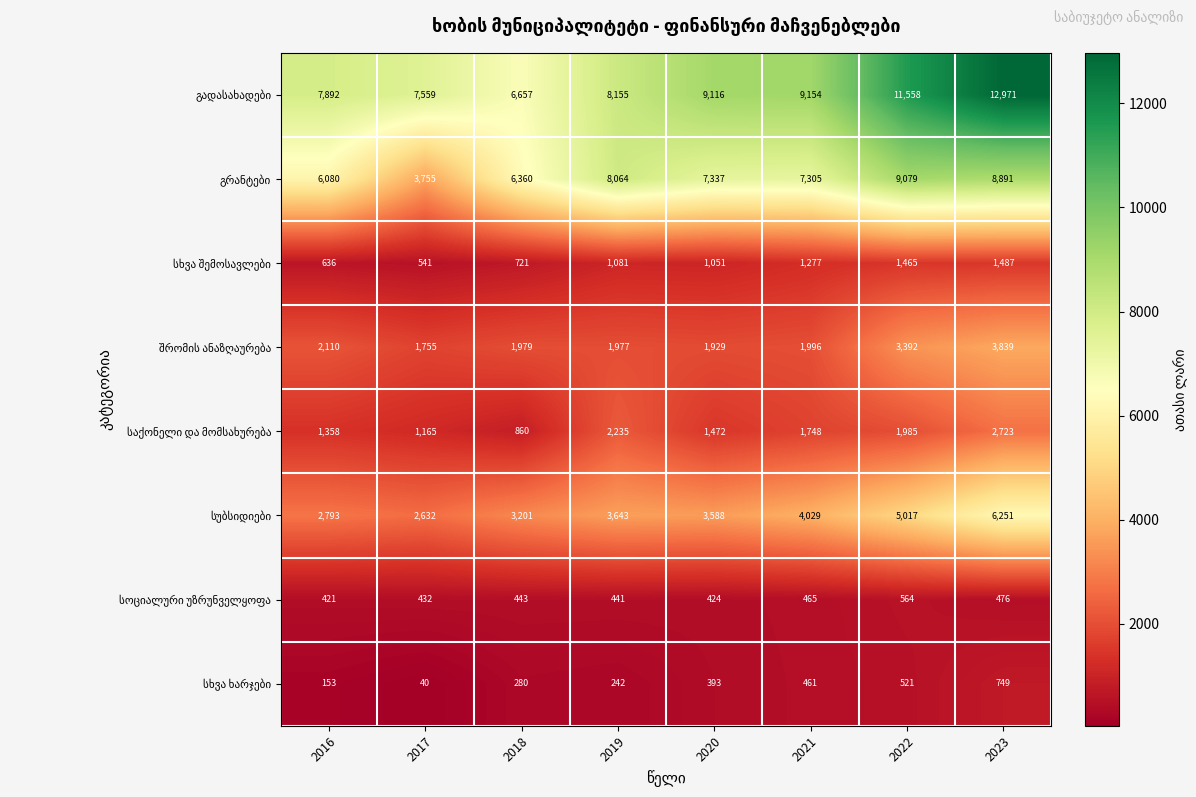

What is the smallest value displayed?

40